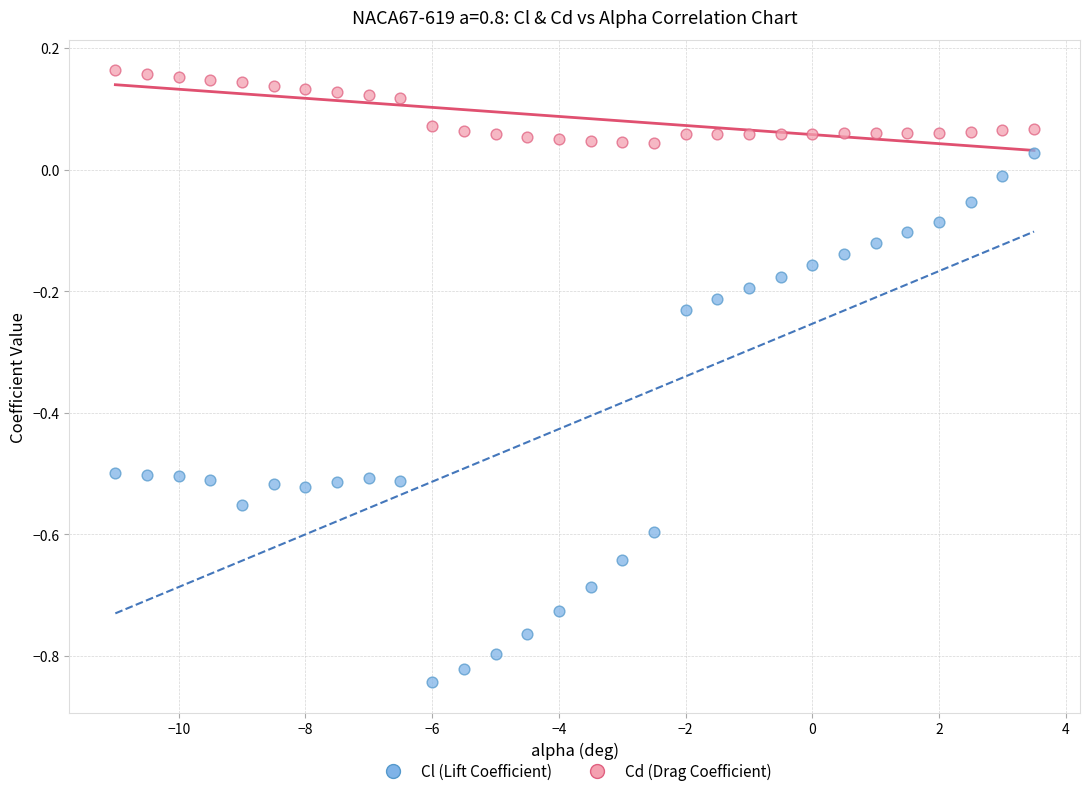

What are all the series names shown in the legend?

Cl (Lift Coefficient), Cd (Drag Coefficient)